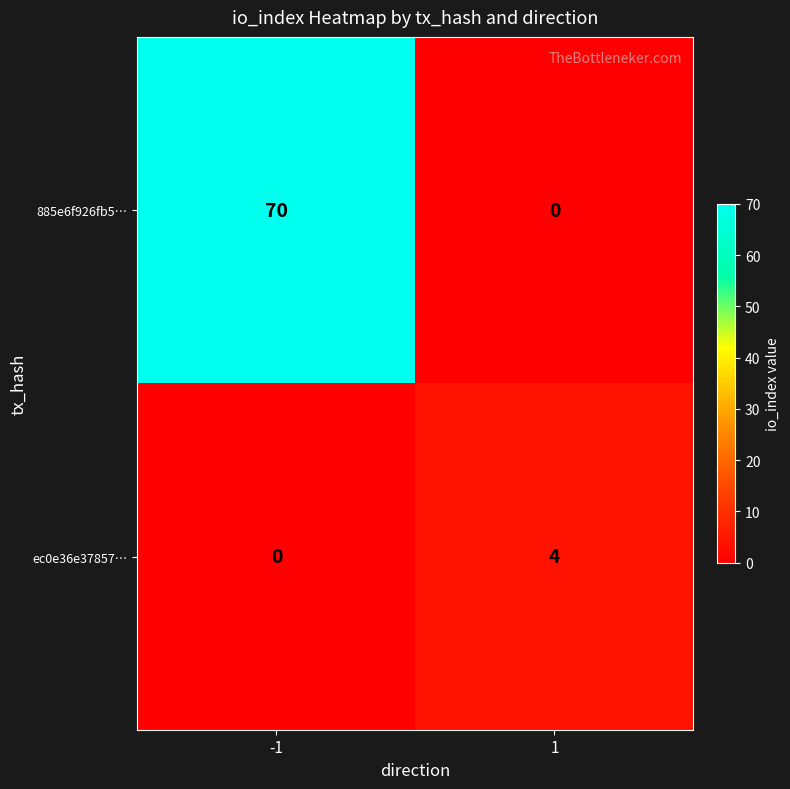

Reading right to left, transcribe all the data shown in this chart.

885e6f926fb5…: 1=0	-1=70
ec0e36e37857…: 1=4	-1=0